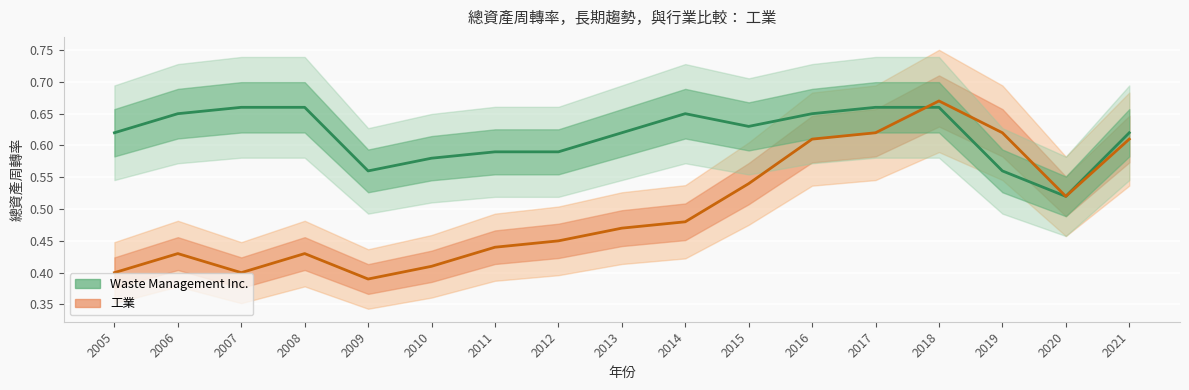

At how many categories does at least one series exceed 0?

17